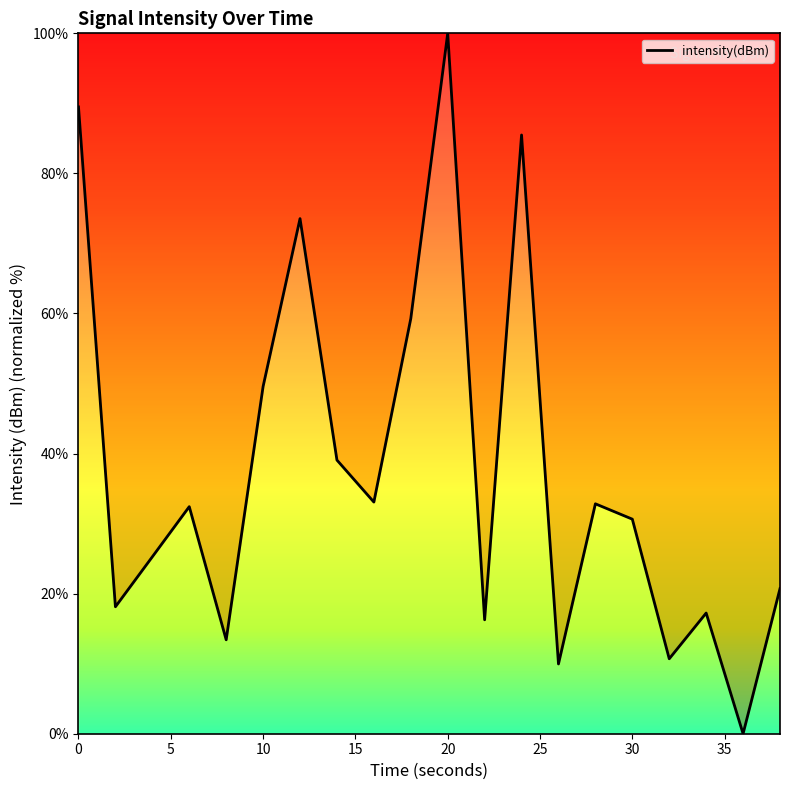

How many values are above zero?

19